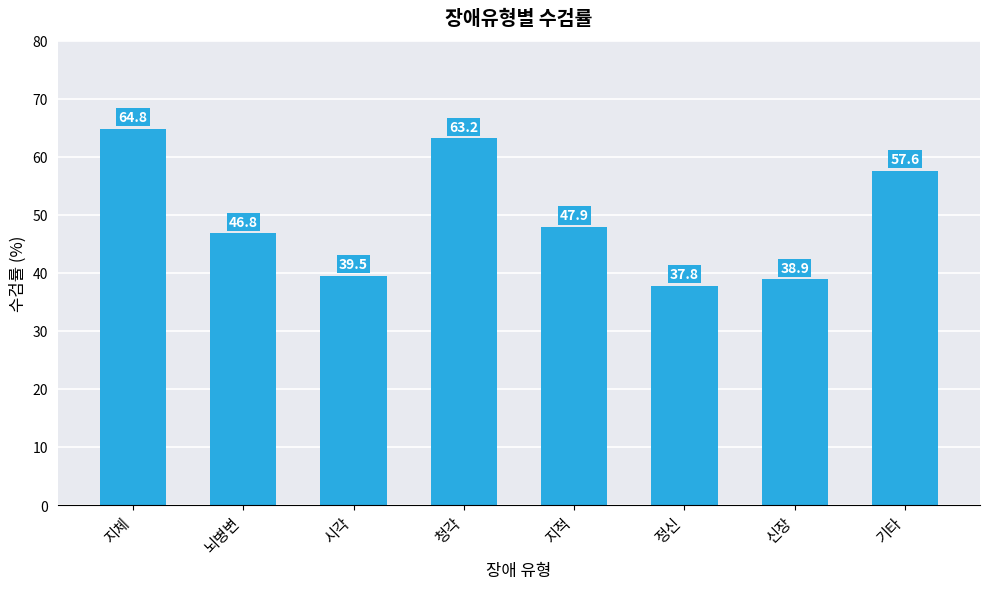

List the labels in order of value, smallest first.

정신, 신장, 시각, 뇌병변, 지적, 기타, 청각, 지체